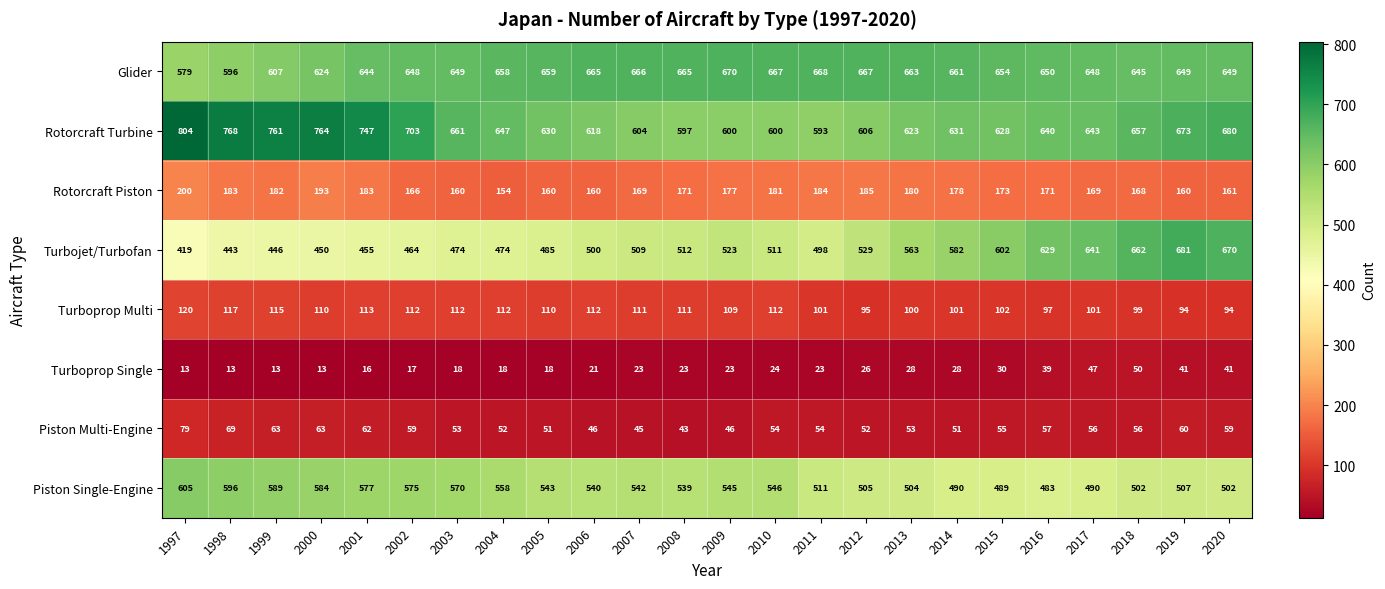

Rank the series by their maximum value, from highest to lowest.

Rotorcraft Turbine, Turbojet/Turbofan, Glider, Piston Single-Engine, Rotorcraft Piston, Turboprop Multi, Piston Multi-Engine, Turboprop Single